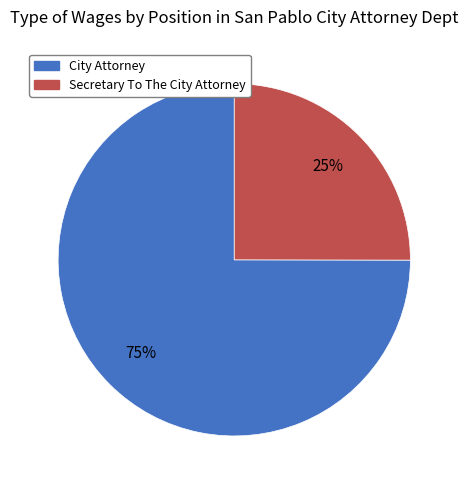

Does any single category account for the majority?

Yes